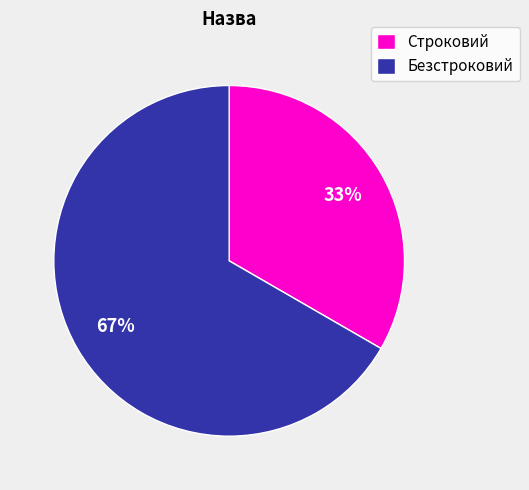

How many slices are in this pie chart?

2